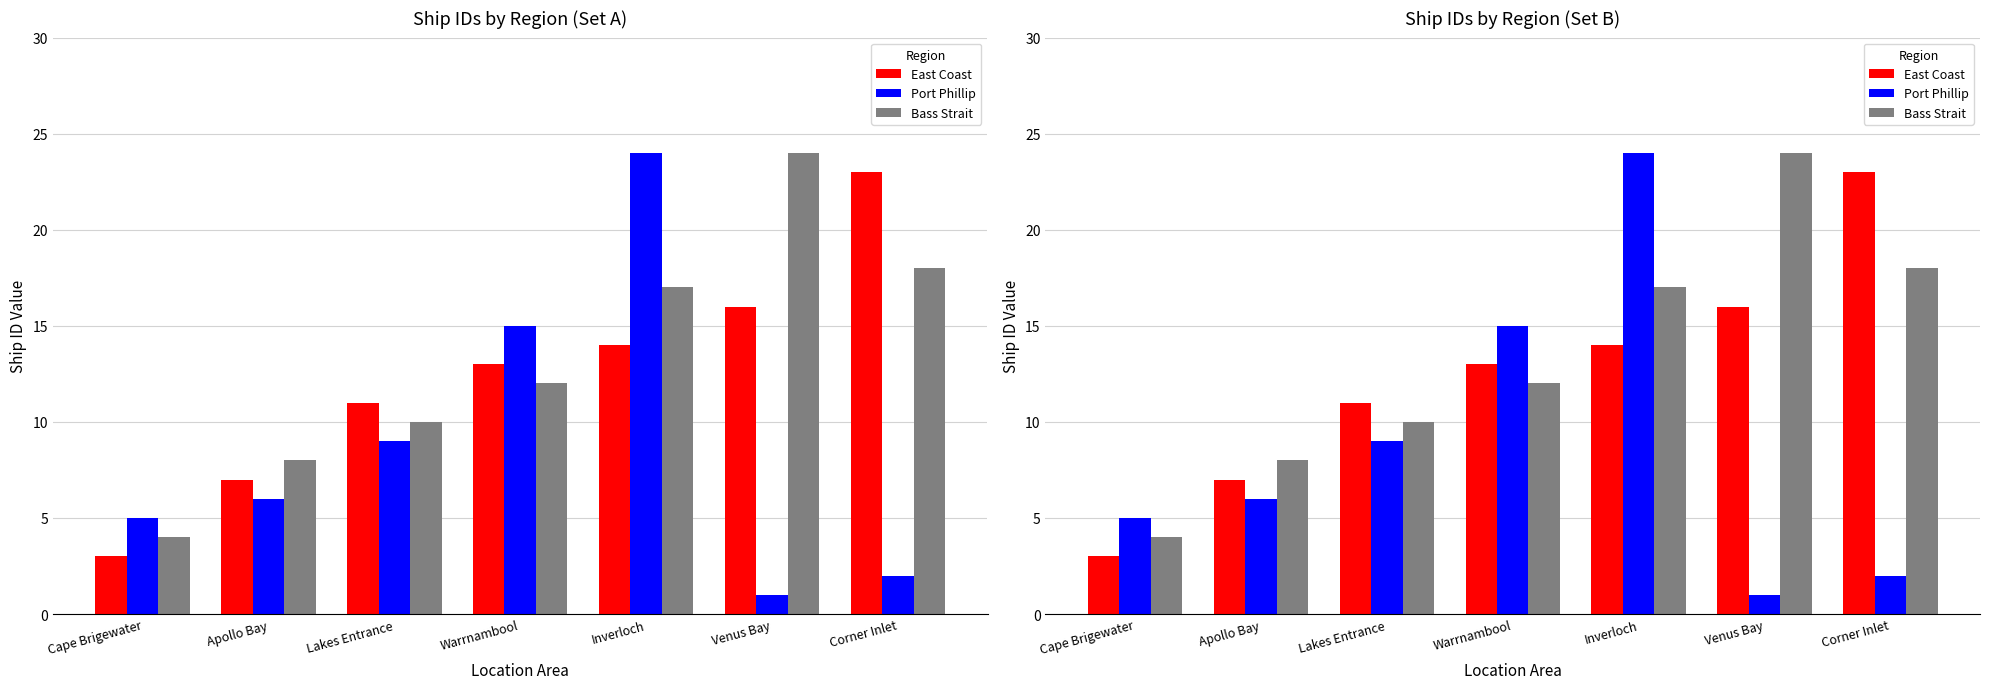

Which category has the highest value in the Bass Strait series?

Venus Bay